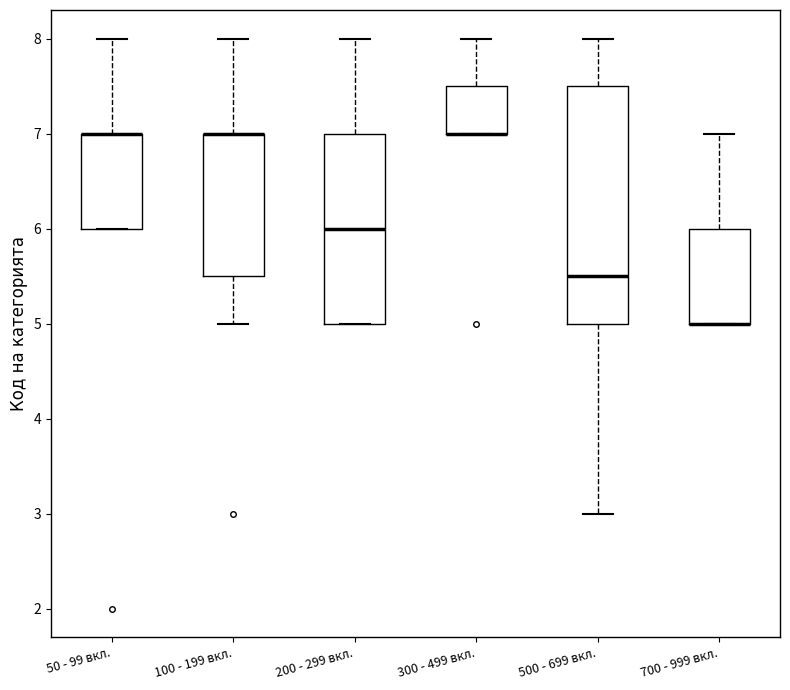

Reading left to right, transcribe this box plot: for each box, give where its median line is, the range the box spans, and where its two whiskers end, as read against the y-axis. The values are not printed on the chart, so give them approximately, as read against the axis.

50 - 99 вкл.: median 7.0 (drawn on the box's upper edge), box 6.0 to 7.0, whiskers 6.0 to 8.0
100 - 199 вкл.: median 7.0 (drawn on the box's upper edge), box 5.5 to 7.0, whiskers 5.0 to 8.0
200 - 299 вкл.: median 6.0, box 5.0 to 7.0, whiskers 5.0 to 8.0
300 - 499 вкл.: median 7.0 (drawn on the box's lower edge), box 7.0 to 7.5, whiskers 7.0 to 8.0
500 - 699 вкл.: median 5.5, box 5.0 to 7.5, whiskers 3.0 to 8.0
700 - 999 вкл.: median 5.0 (drawn on the box's lower edge), box 5.0 to 6.0, whiskers 5.0 to 7.0